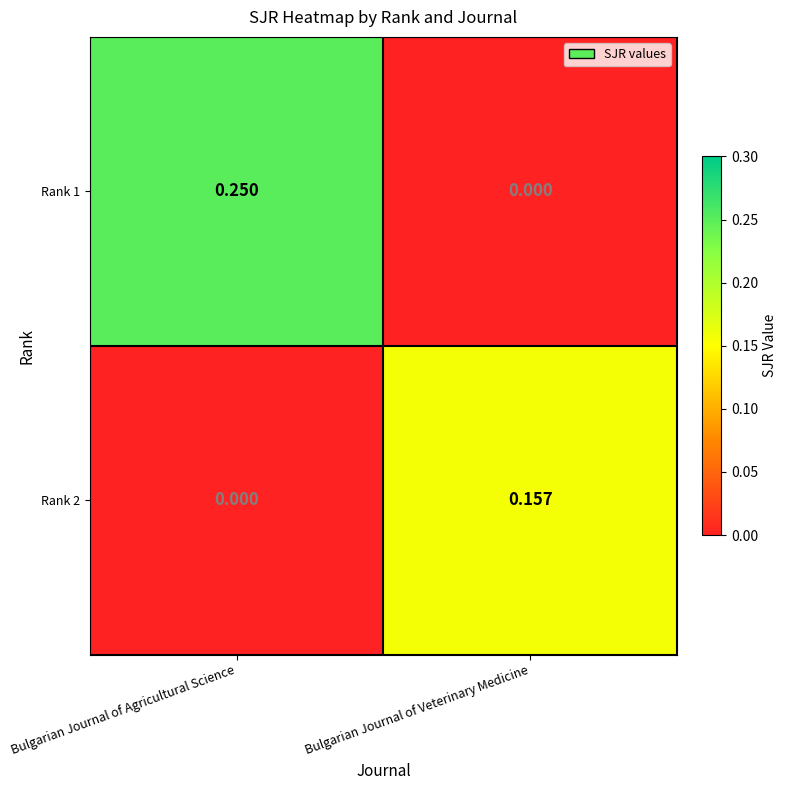

Which category has the highest value across all series?

Bulgarian Journal of Agricultural Science